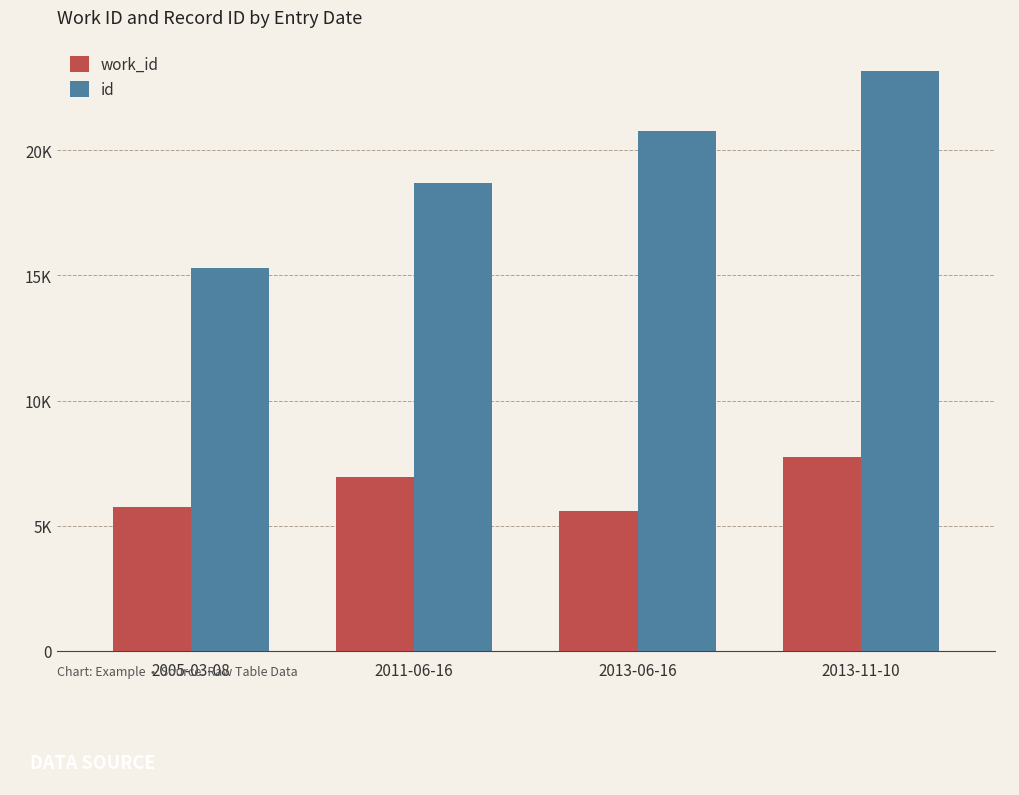

Are the bars grouped side by side (vs. stacked)?

Yes